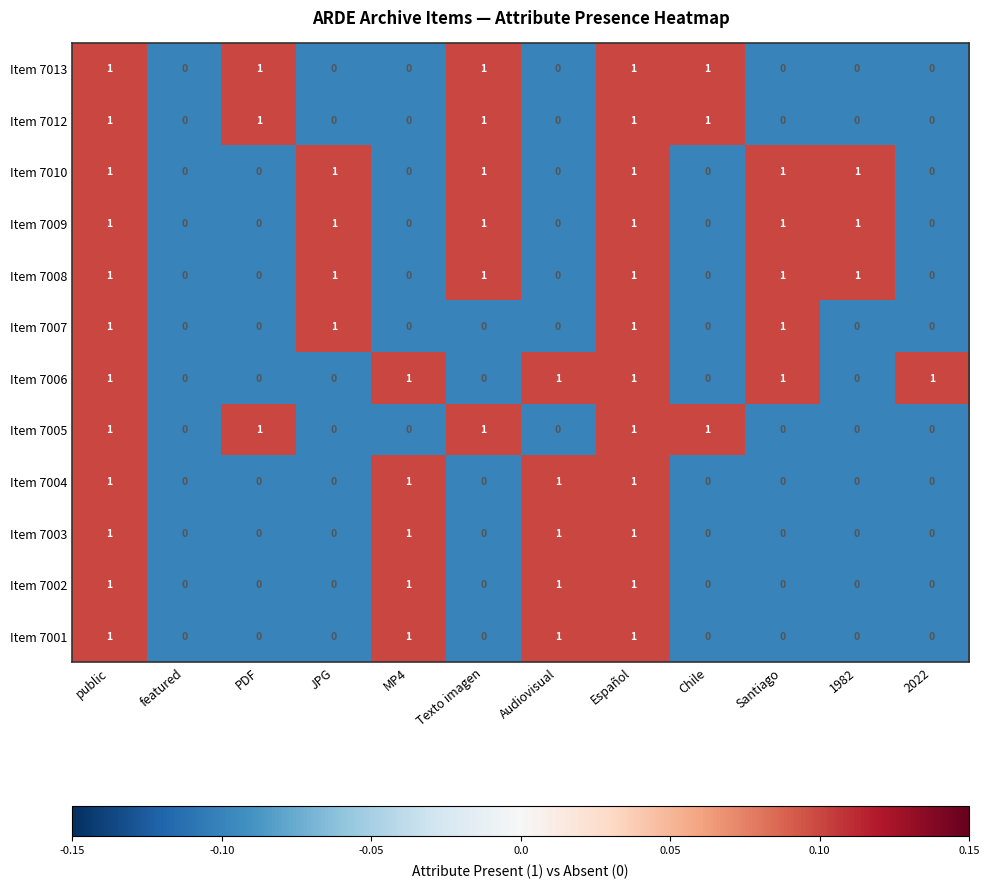

How many data points does each series have?

12